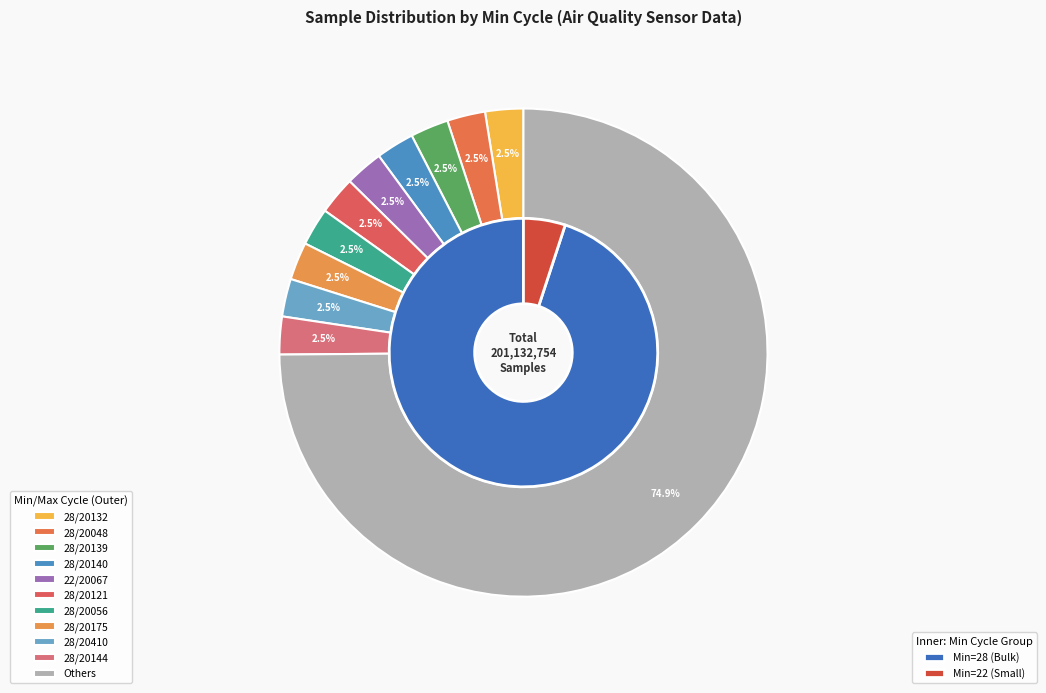

Approximately how many times larger is the value at 20056 compared to 20067?

1.0